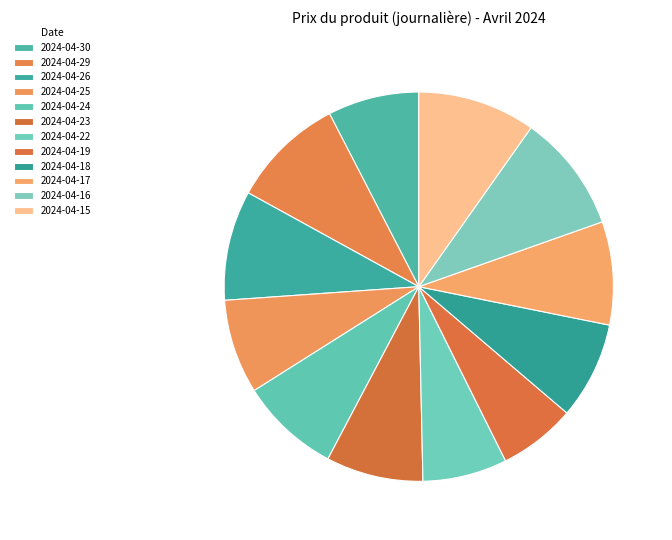

How many slices are in this pie chart?

12